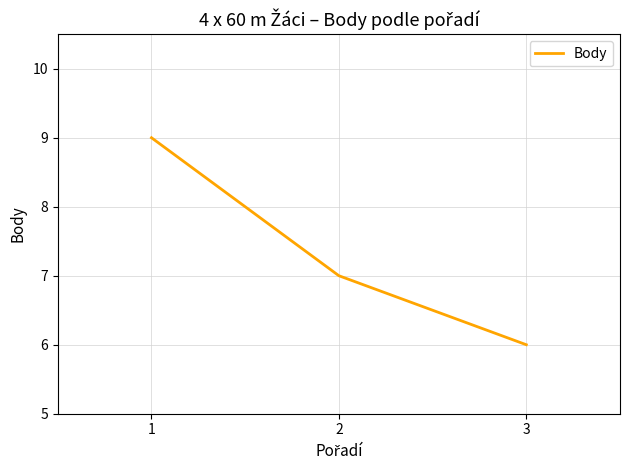

True or false: the data shows 6 at 3.

True